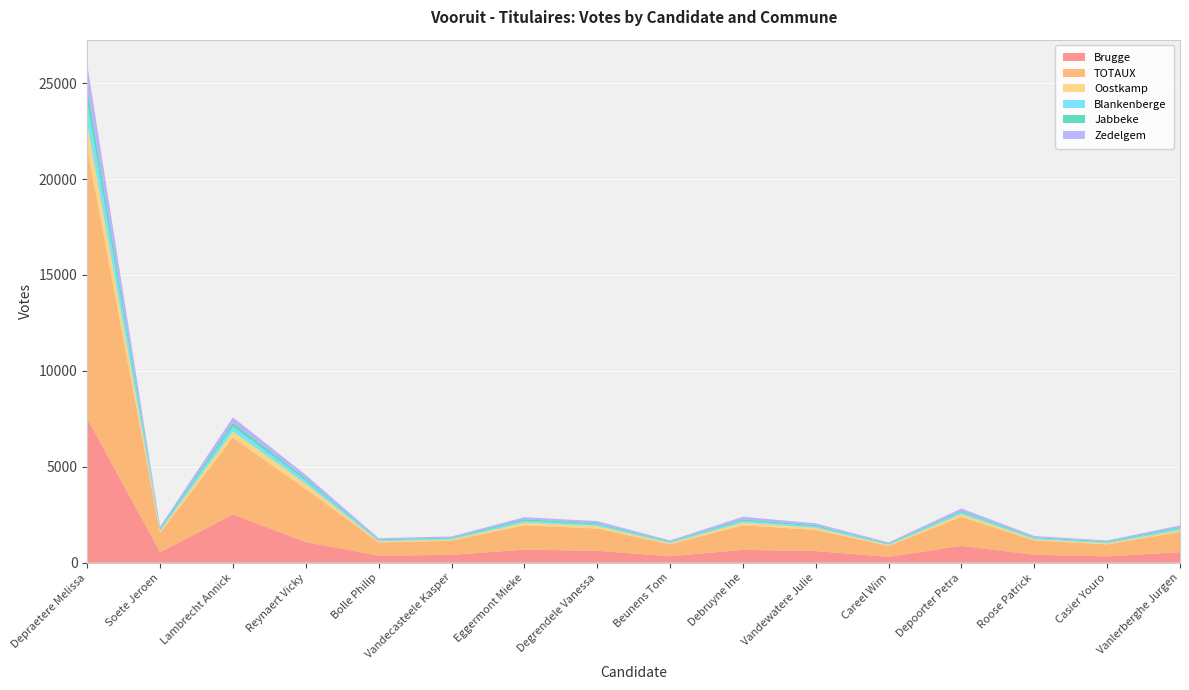

Reading right to left, list all the values displayed in this chart.

Brugge: 550	329	414	881	302	606	670	336	621	681	408	365	1074	2516	546	7514
TOTAUX: 1050	626	748	1506	570	1100	1279	625	1159	1268	732	691	2761	3999	1017	14079
Oostkamp: 89	56	61	145	48	108	143	58	129	135	65	57	279	322	87	1302
Blankenberge: 101	53	59	97	46	80	93	52	81	99	54	58	171	252	85	1107
Jabbeke: 68	41	46	71	37	62	72	39	69	82	45	42	104	196	68	740
Zedelgem: 87	52	65	126	53	93	139	50	109	107	62	65	184	295	80	1228